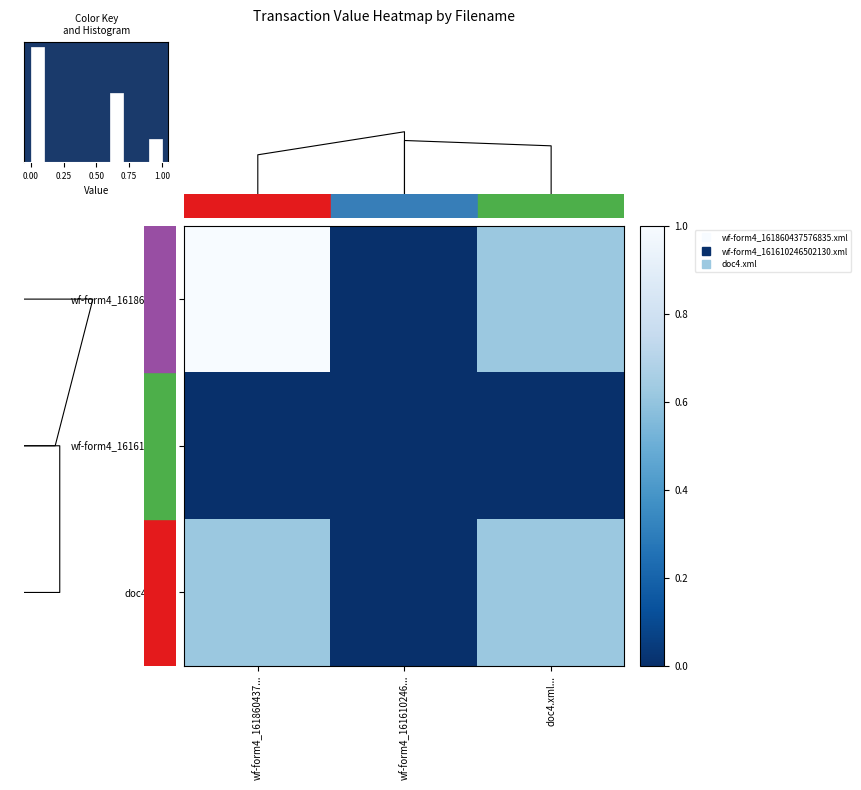

At which label does doc4.xml... reach its peak?

wf-form4_161860437...